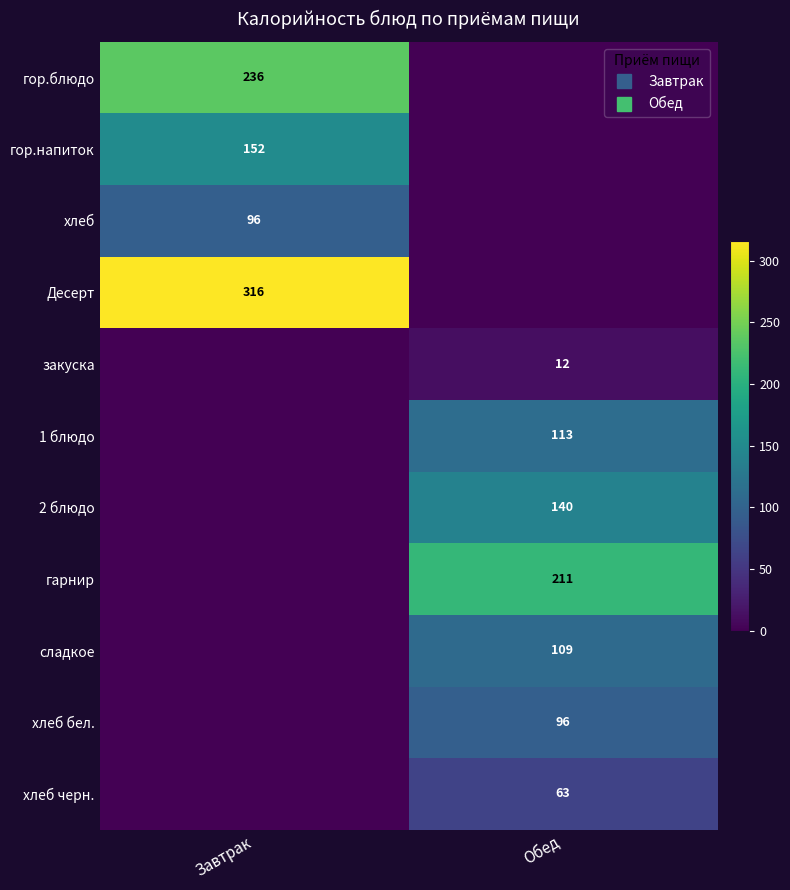

At which label does 1 блюдо reach its peak?

Обед